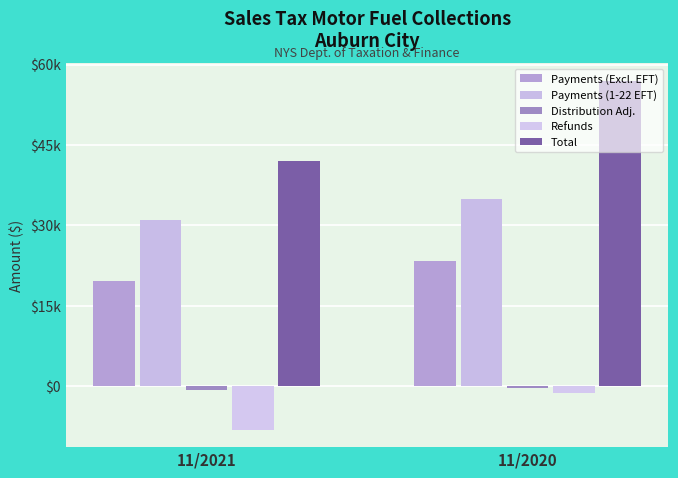

What is the difference between the maximum and minimum values in the Payments (1-22 EFT) series?

3940.0